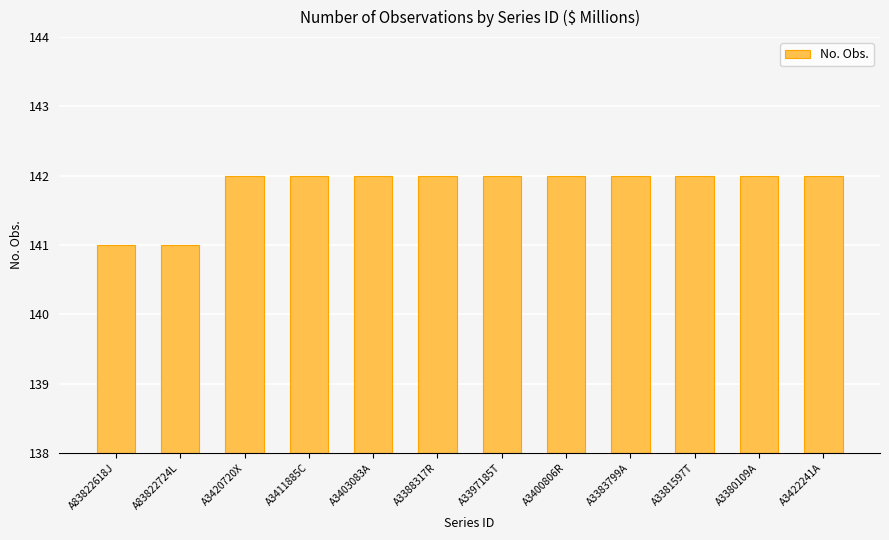

What is the label of the 9th bar from the left?

A3383799A